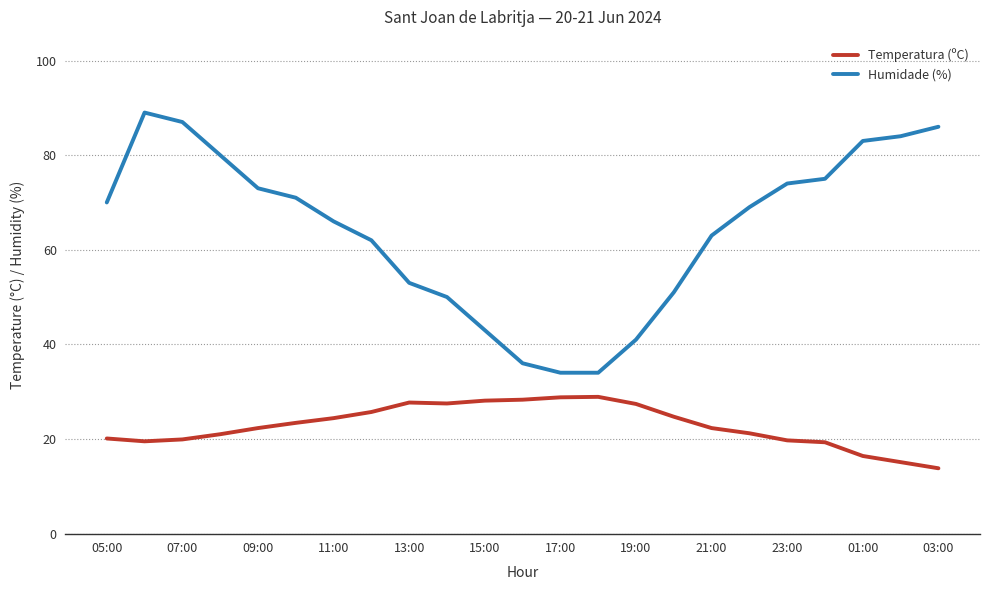

Rank the series by their average value, from lowest to highest.

Temperatura (ºC), Humidade (%)